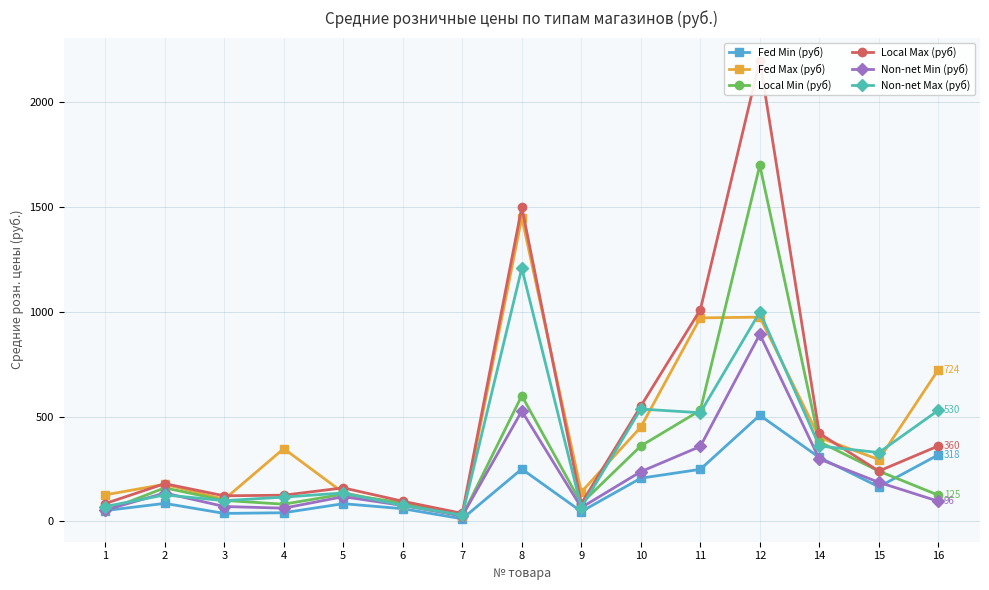

At which category does Local Min (руб) reach its first local valley?

4